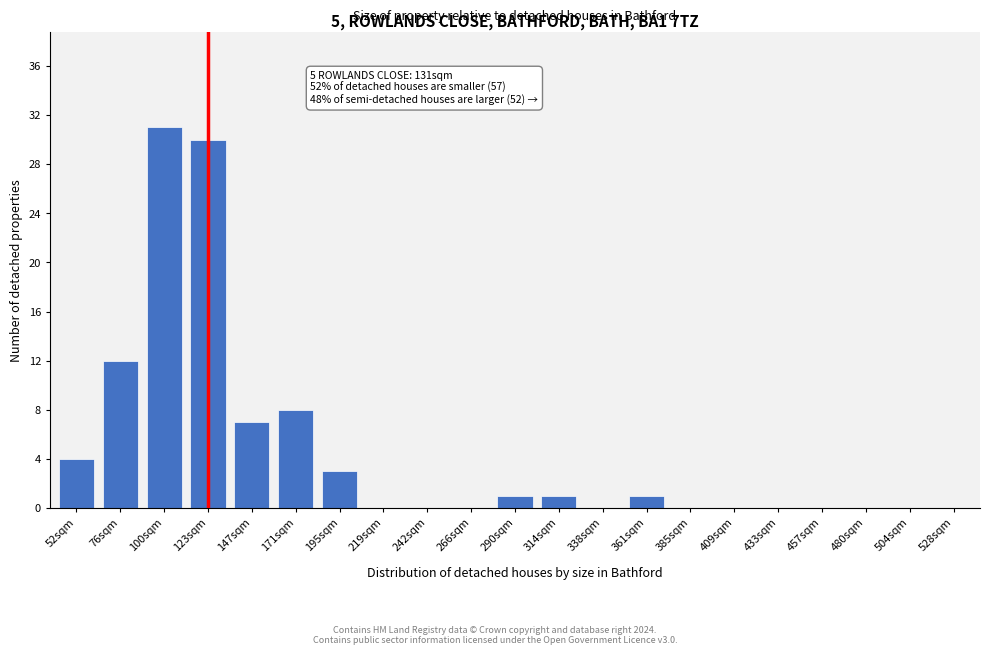

Reading left to right, extract all data points from this chart.

52sqm=4	76sqm=12	100sqm=31	123sqm=30	147sqm=7	171sqm=8	195sqm=3	219sqm=0	242sqm=0	266sqm=0	290sqm=1	314sqm=1	338sqm=0	361sqm=1	385sqm=0	409sqm=0	433sqm=0	457sqm=0	480sqm=0	504sqm=0	528sqm=0